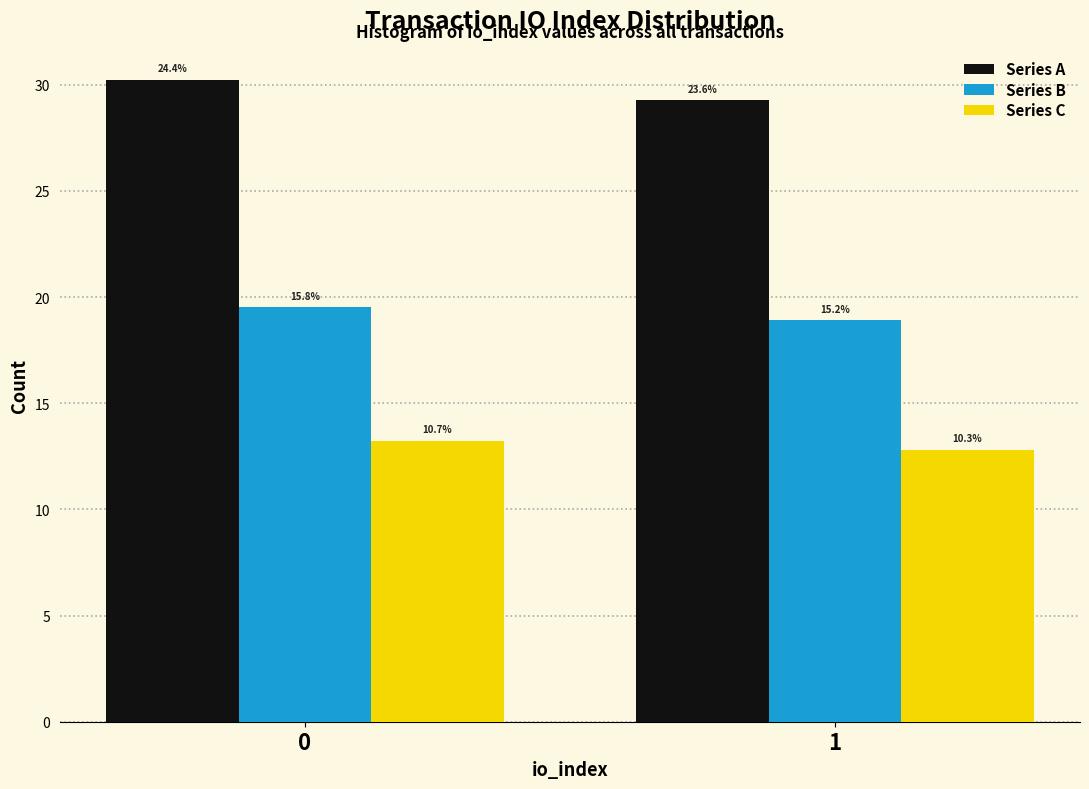

Does the chart contain any negative values?

No